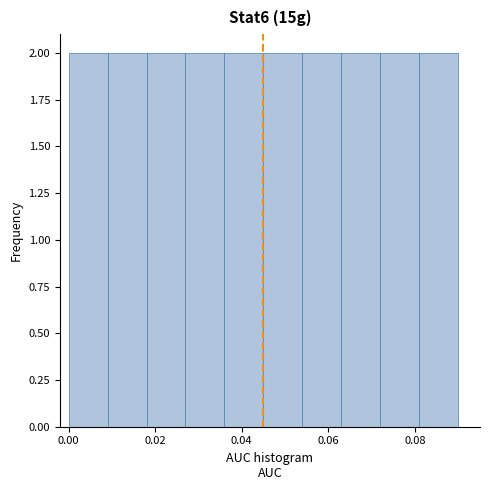

What is the height of the bar covering 0.045 to 0.054 on the x-axis? Neither the bar edges nor the heights are printed on the chart, so give them approximately, as read against the axes.

2